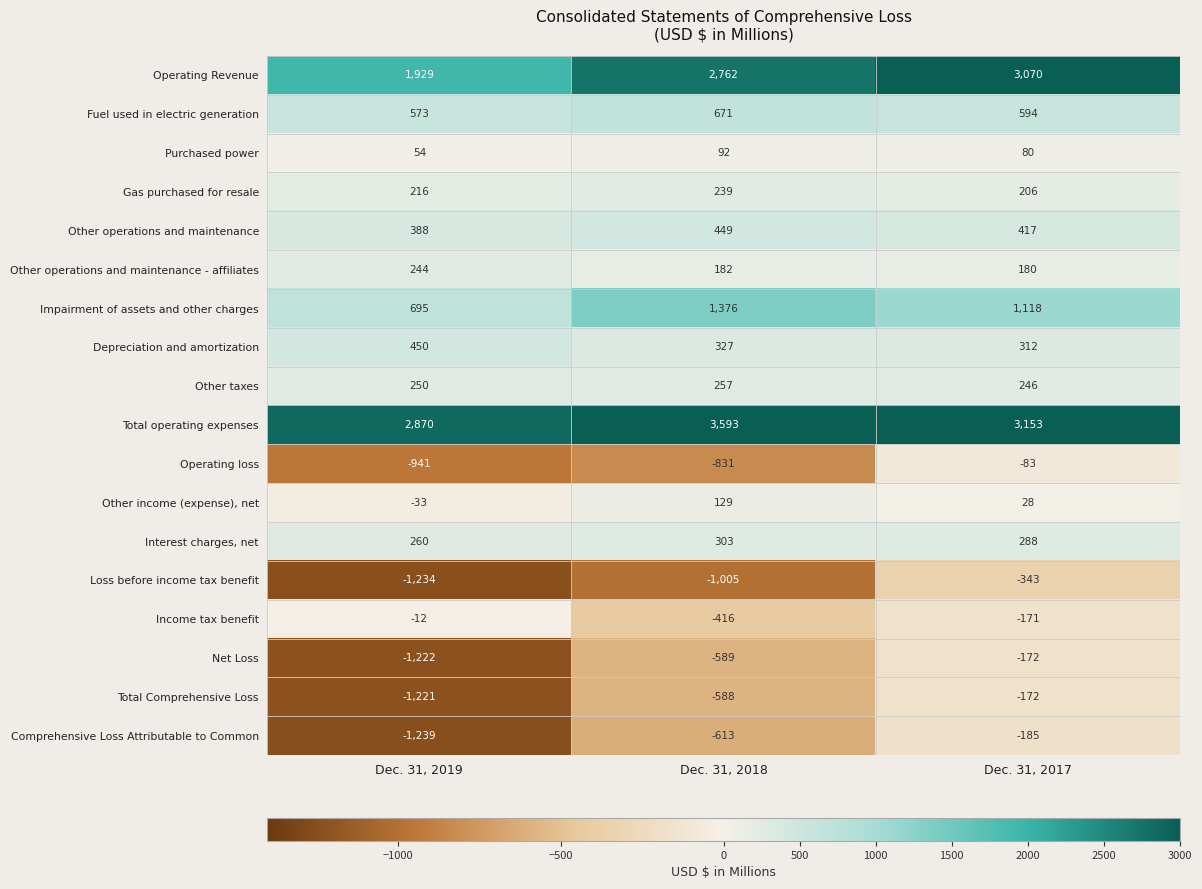

Rank the categories by Impairment of assets and other charges value from highest to lowest.

Dec. 31, 2018, Dec. 31, 2017, Dec. 31, 2019